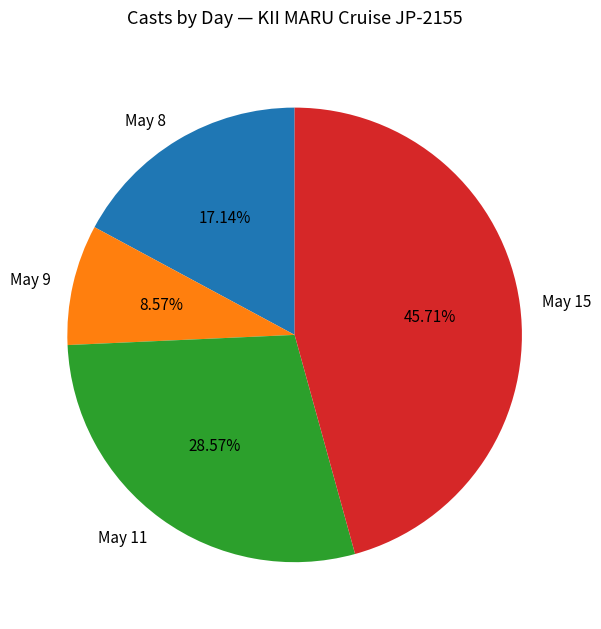

Do May 15 and May 9 together represent more than half of the pie?

Yes